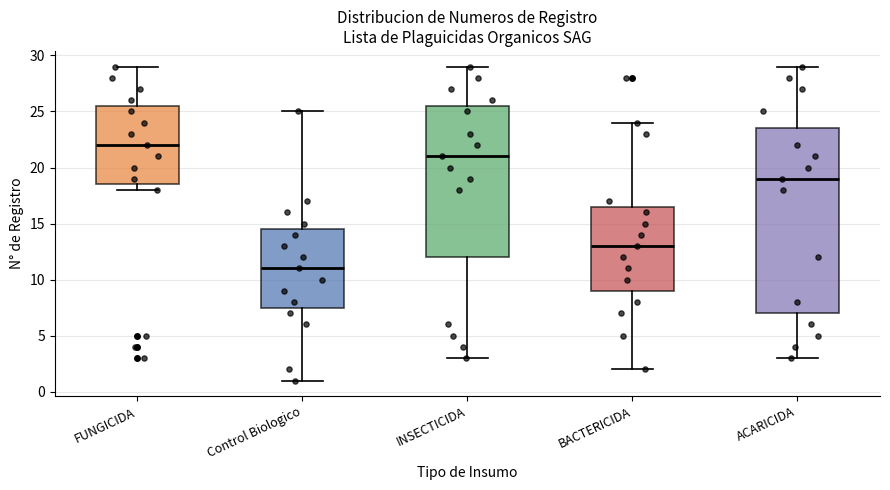

Which box's median line is the lowest?

Control Biologico